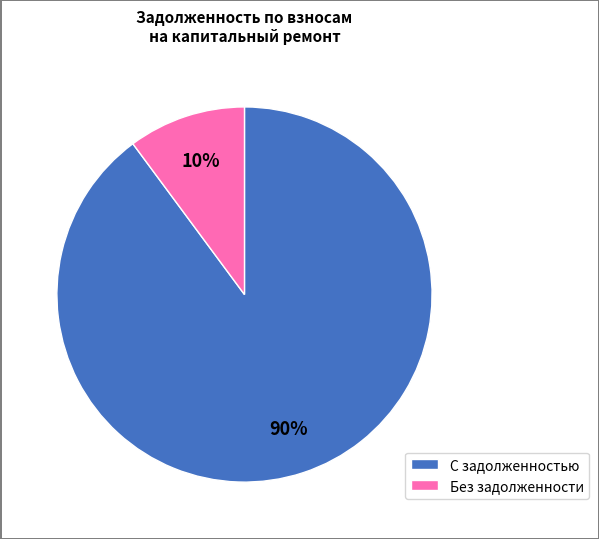

To the nearest percent, what is the difference between the largest and smallest slice percentages?

80%